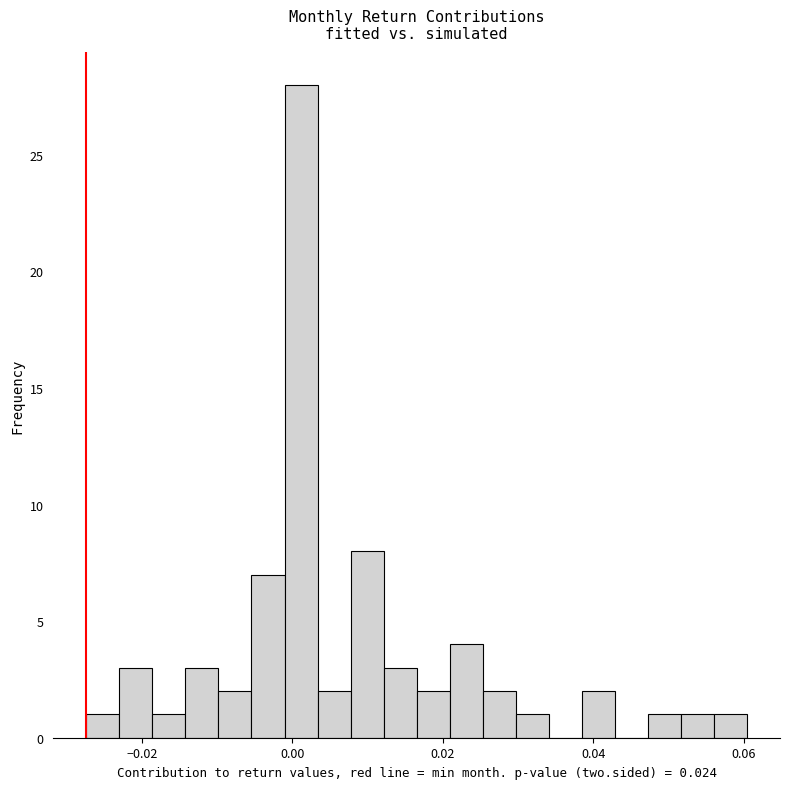

Read against the x-axis, roughly where is the centre of the tallest bar?

0.002